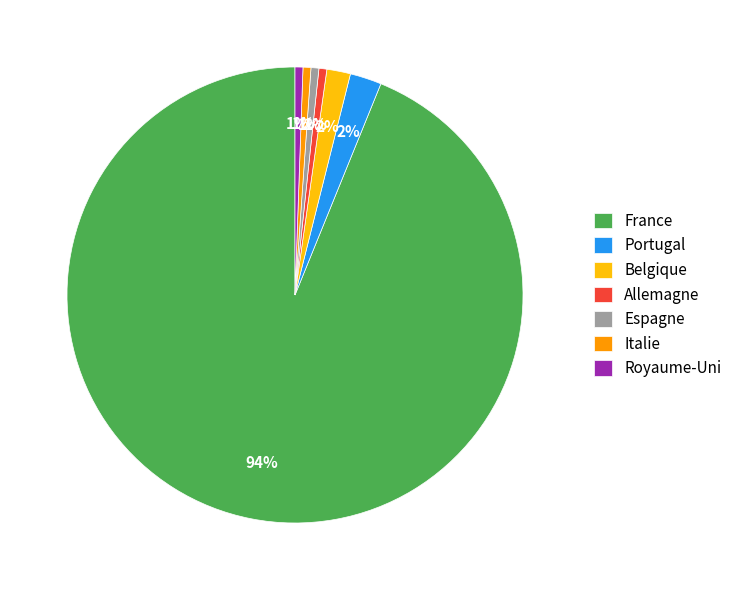

To the nearest percent, what portion does Portugal represent?

2%